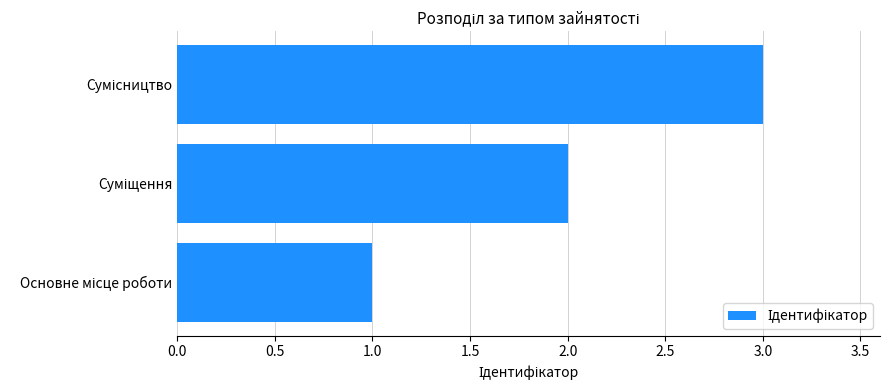

What is the greatest value displayed?

3